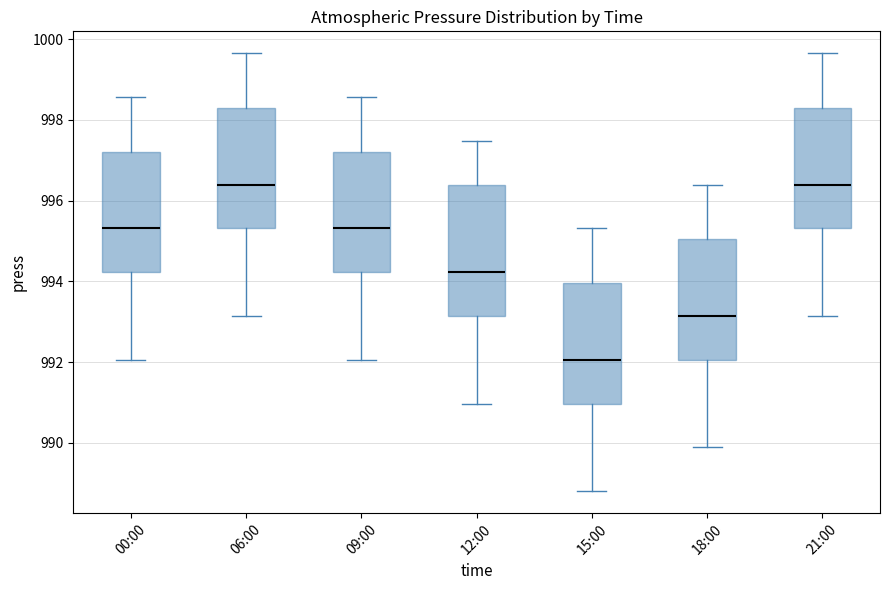

Where does the upper whisker of the box for 15:00 end on the y-axis? The values are not printed on the chart, so give them approximately, as read against the axis.

995.4